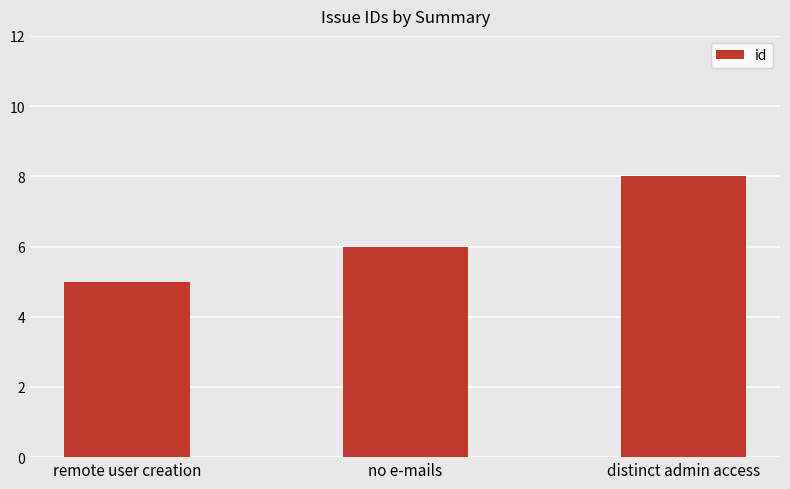

Reading left to right, extract all data points from this chart.

5	6	8